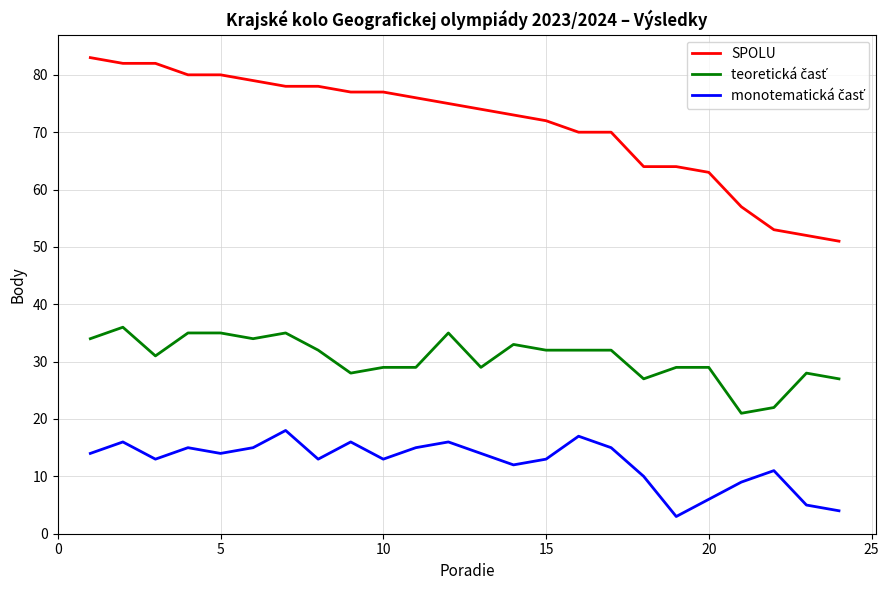

What is the maximum value shown in the chart?

83